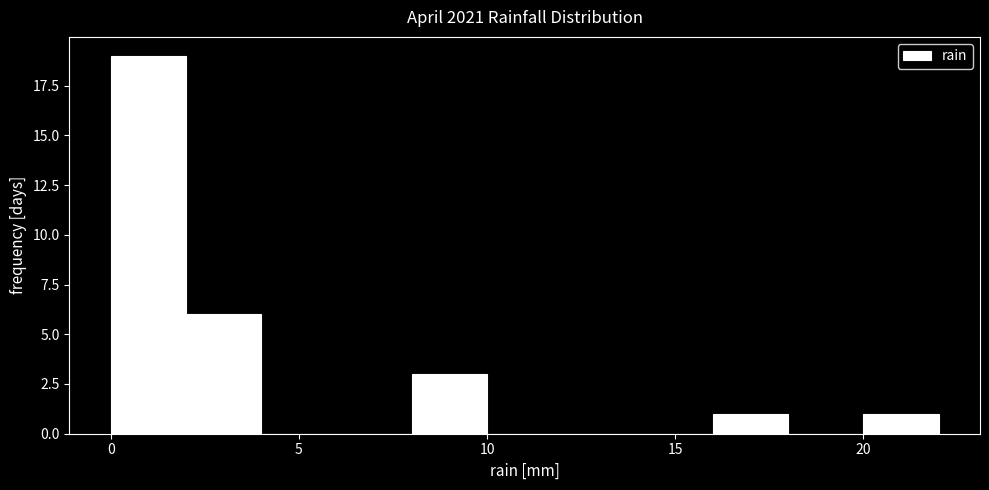

What is the height of the bar covering 8 to 10 on the x-axis? The values are not printed on the chart, so give them approximately, as read against the axis.

3